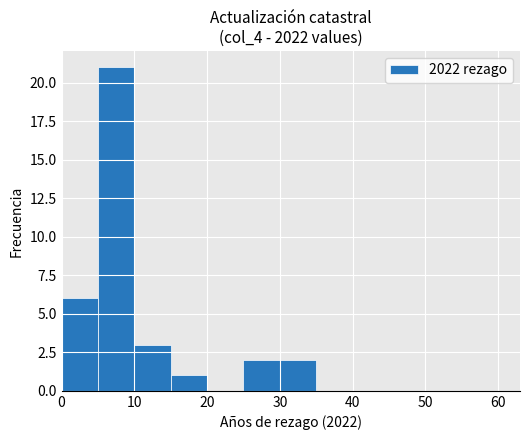

Reading left to right, list every bar in this chart as the range it spans on the x-axis followed by its height. The values are not printed on the chart, so give them approximately, as read against the axis.

0 to 5: 6
5 to 10: 21
10 to 15: 3
15 to 20: 1
20 to 25: 0
25 to 35: 2
35 to 55: 0
55 to 60: 0